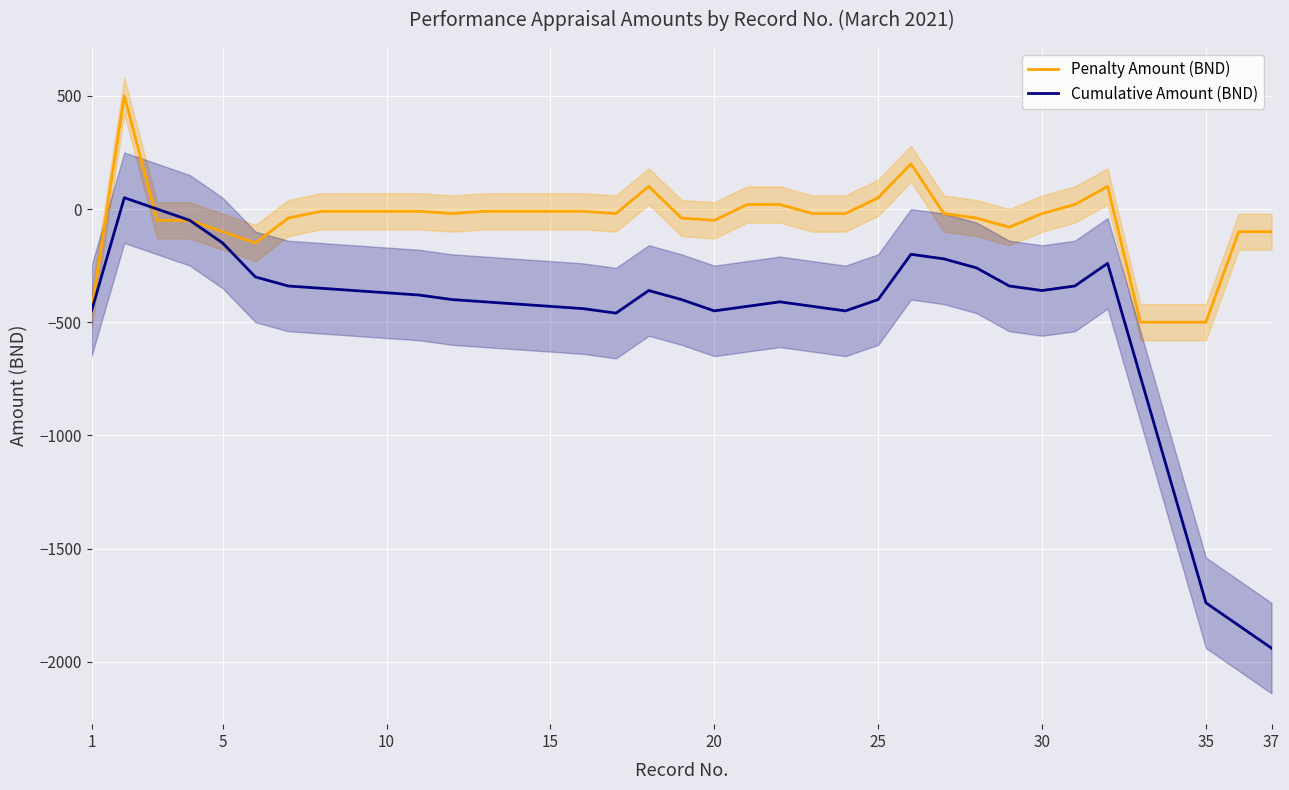

Which series has the largest total across all categories?

Penalty Amount (BND)